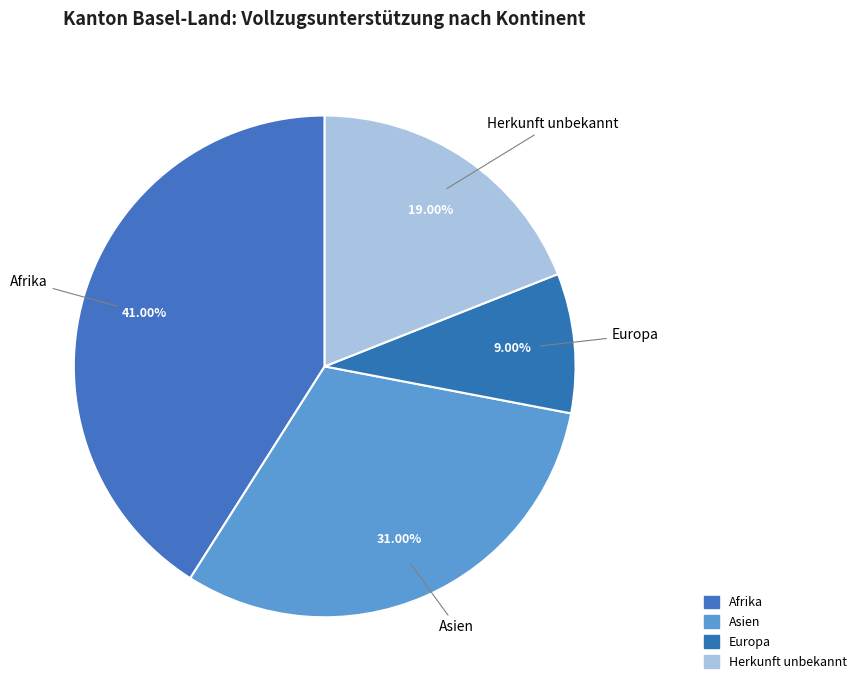

How many slices are in this pie chart?

4